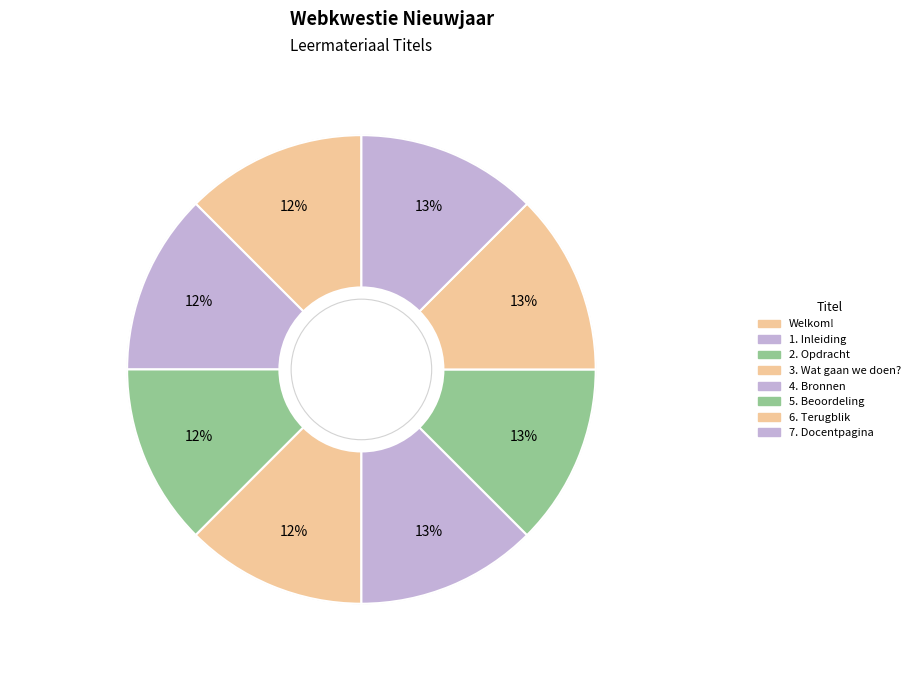

How many segments does this pie chart have?

8